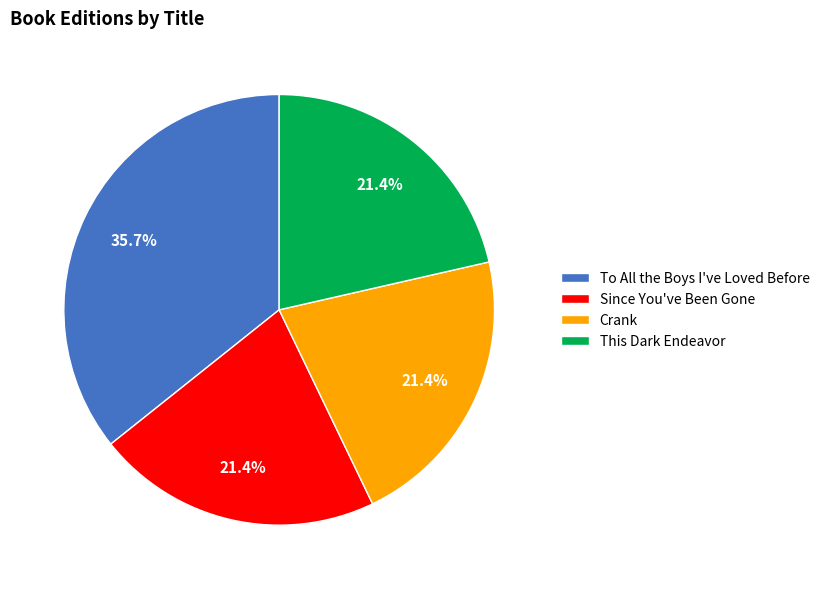

What percentage is the This Dark Endeavor slice, to the nearest percent?

21%